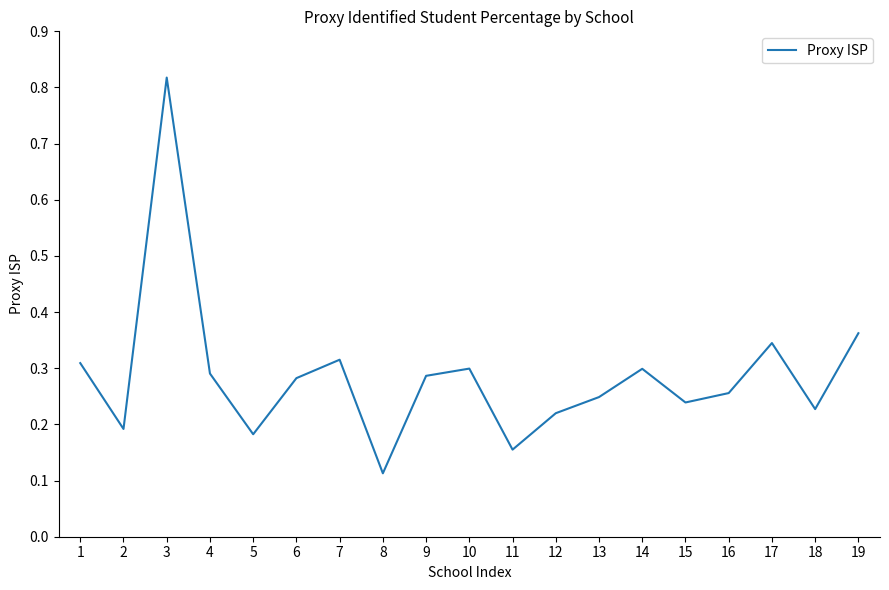

Which label corresponds to the smallest value in the chart?

8